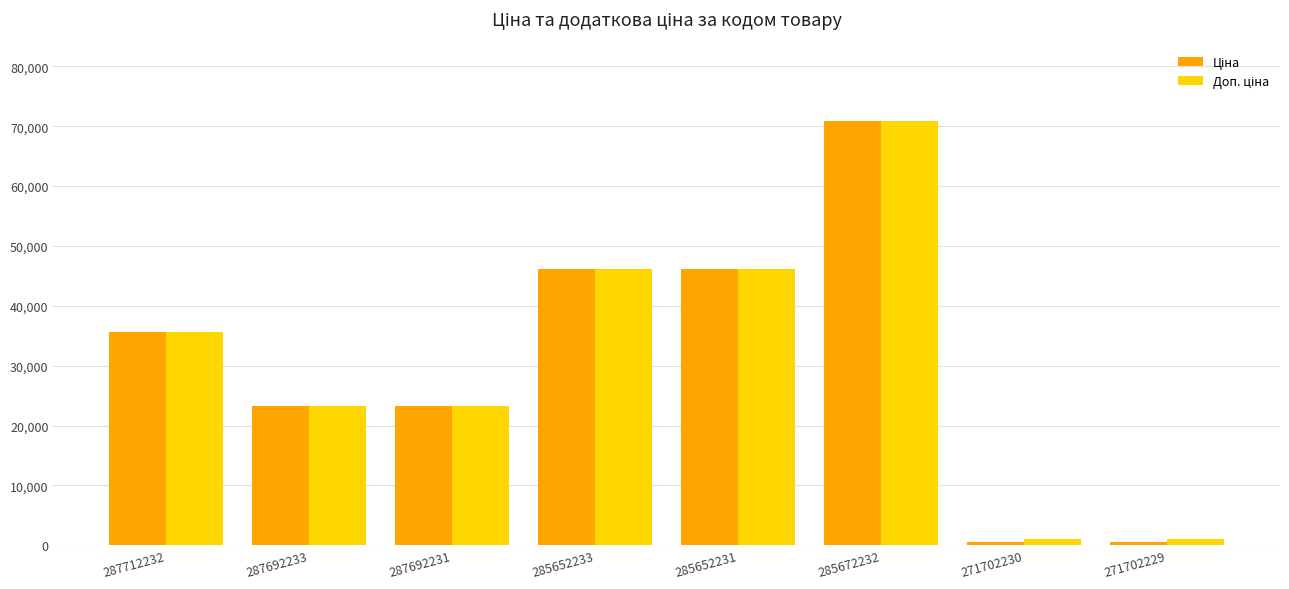

At which category is the sum across all series the highest?

285672232